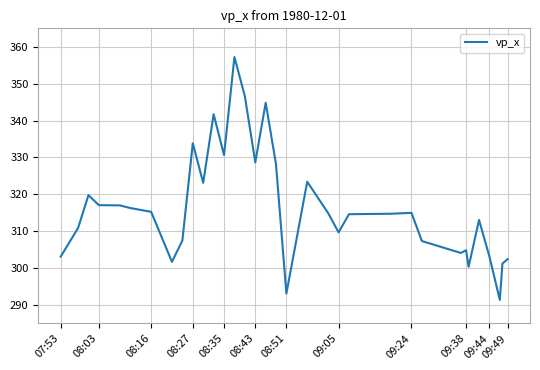

What is the greatest value displayed?

357.2